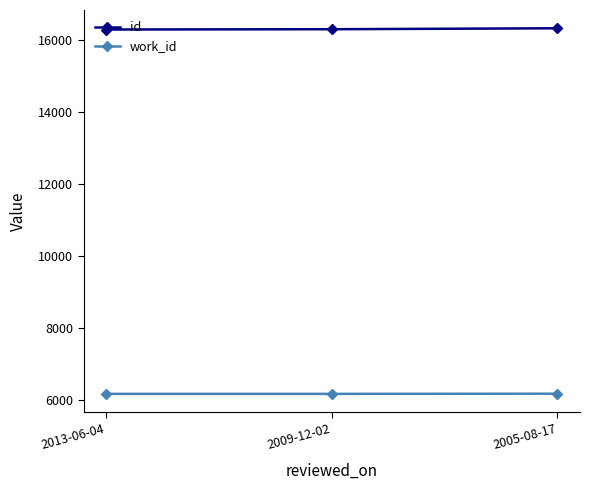

What is the minimum value for id?

16303